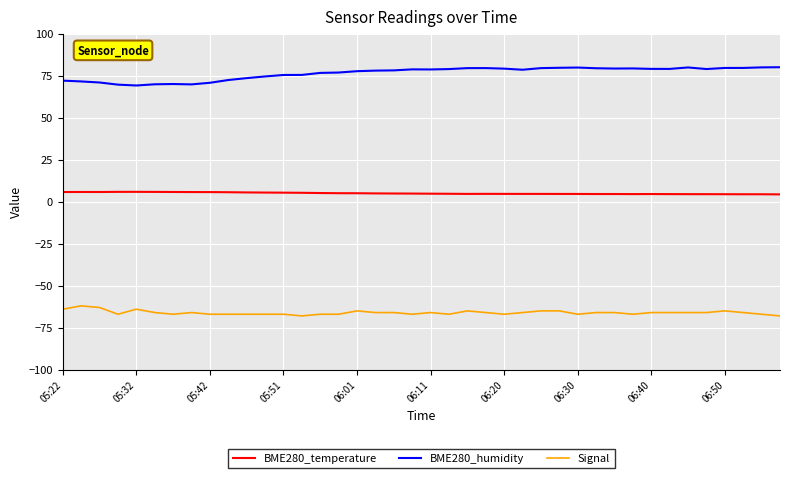

True or false: BME280_humidity and Signal intersect in this chart.

False